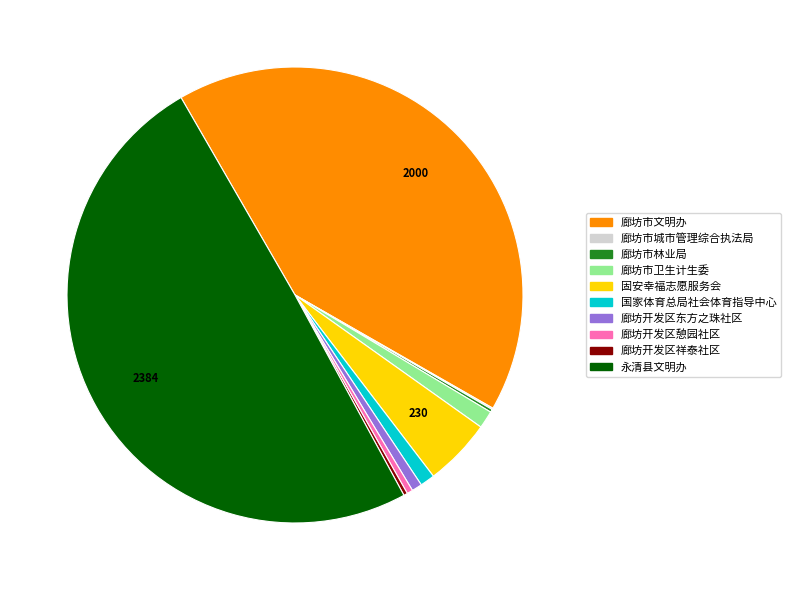

Which category has the biggest portion of the pie?

永清县文明办